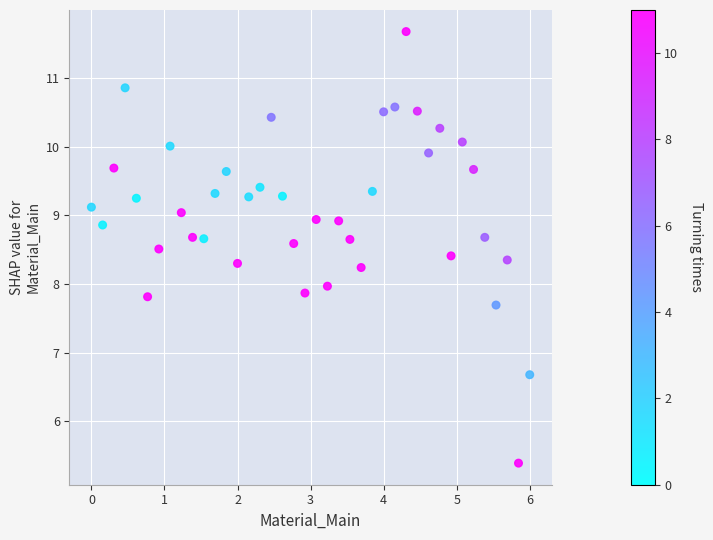

What is the range of Y values (max minus min)?

6.3